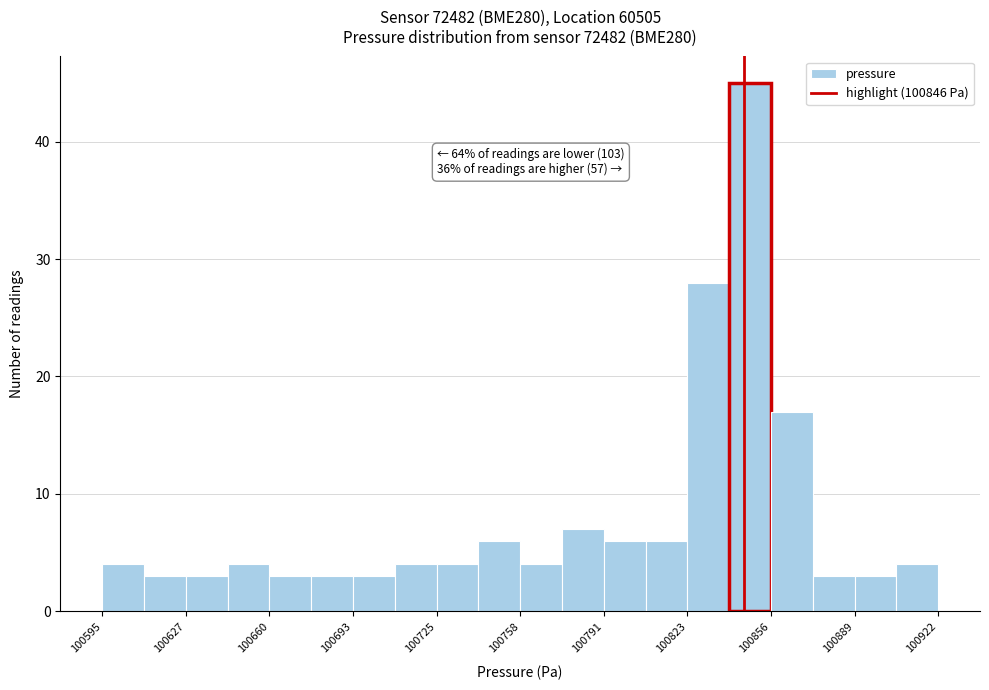

Read against the x-axis, roughly where is the centre of the tallest bar?

100850